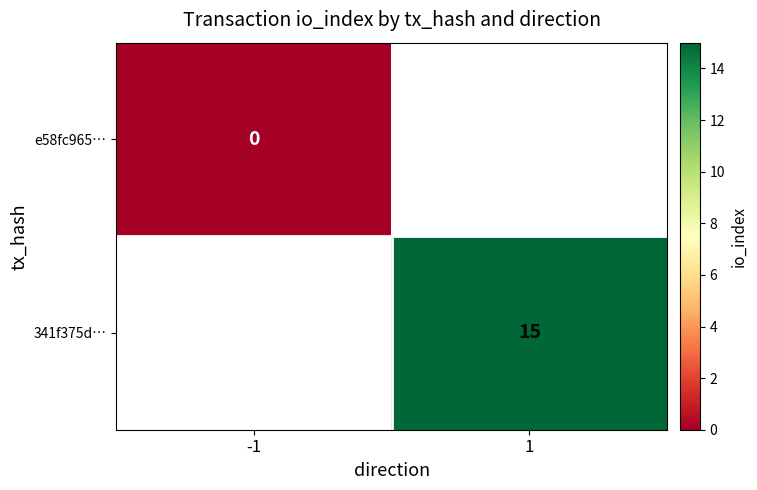

How many series are shown in this chart?

2